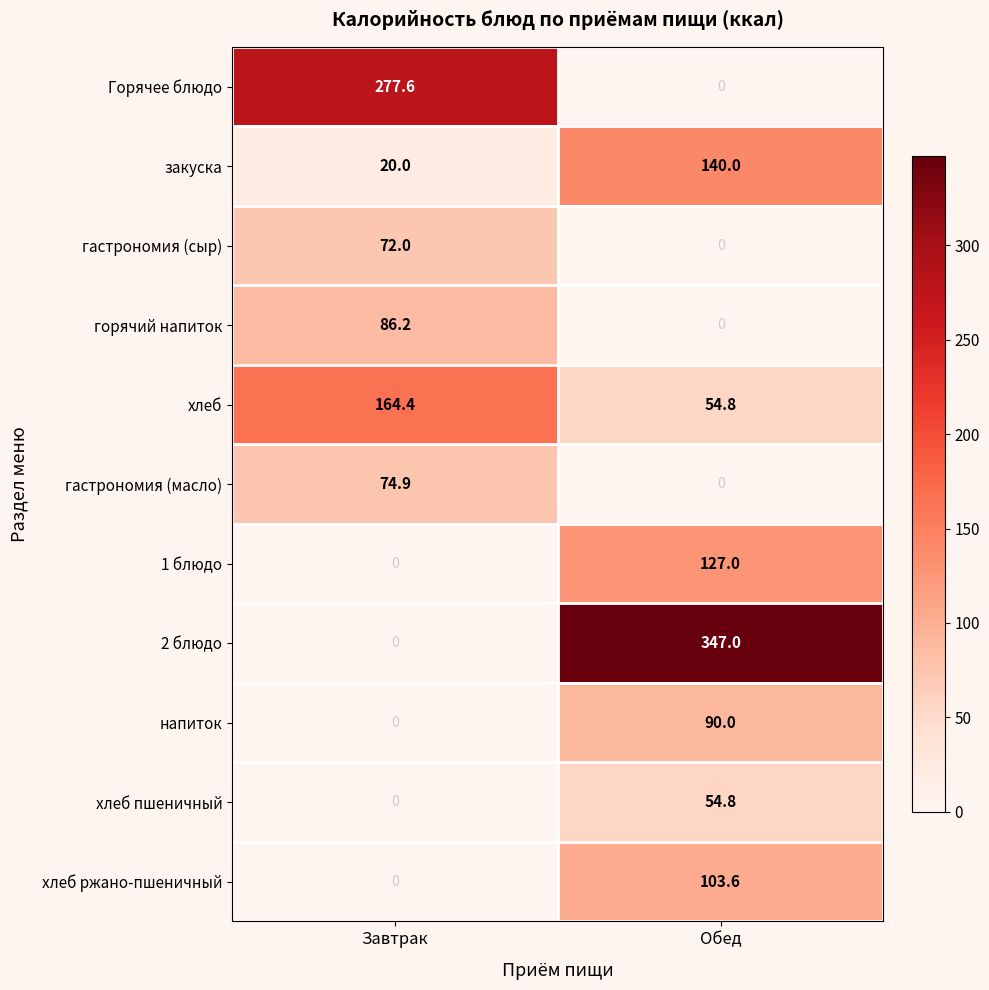

What is the greatest value displayed?

347.0